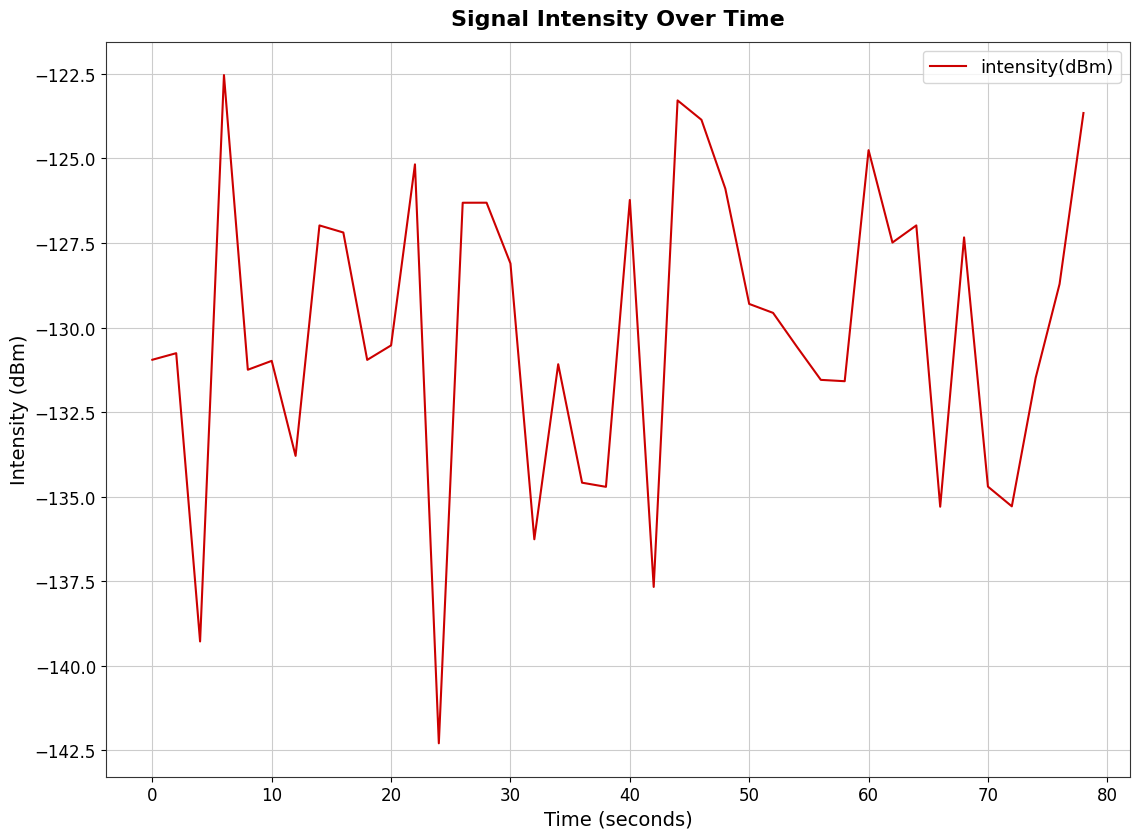

Does the chart have visible grid lines?

Yes